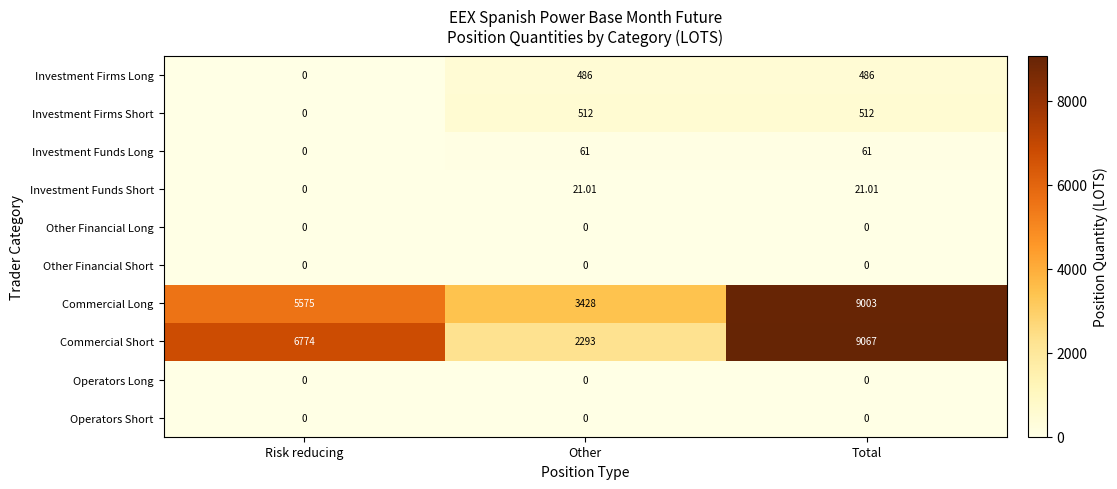

At how many categories does at least one series exceed 1037?

3